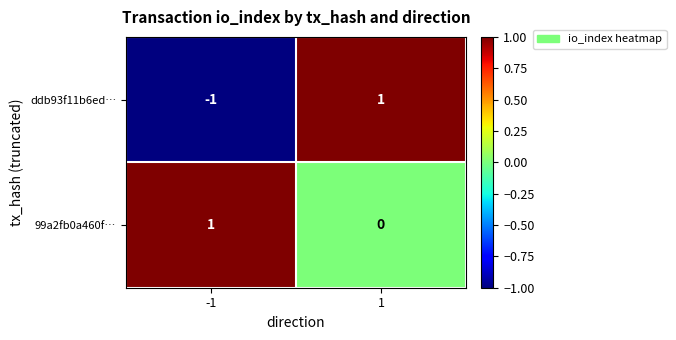

Rank the series by their average value, from lowest to highest.

ddb93f11b6ed…, 99a2fb0a460f…